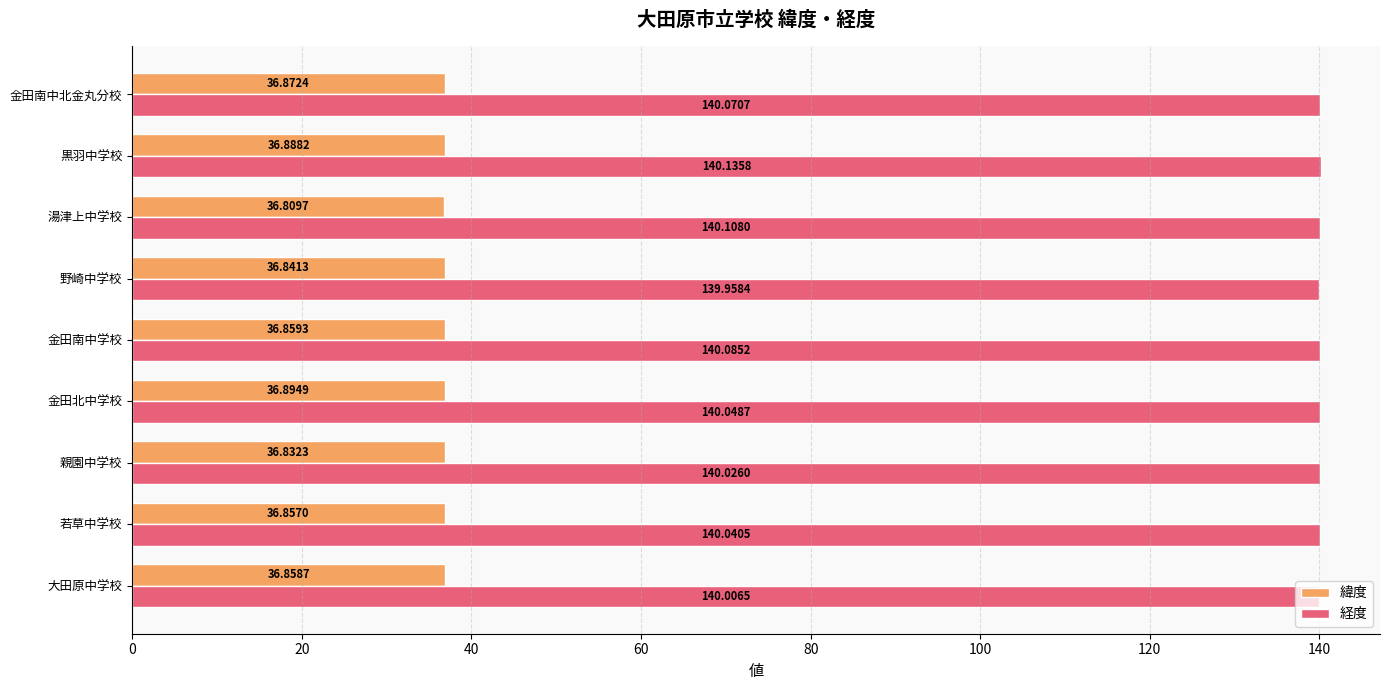

Which category has the lowest value in the 経度 series?

野崎中学校